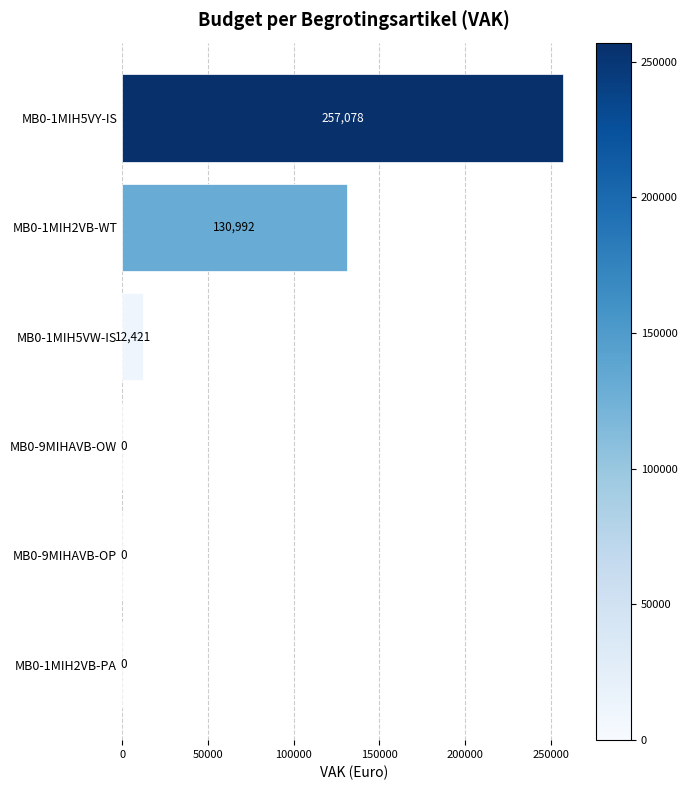

Reading top to bottom, transcribe all the data shown in this chart.

MB0-1MIH5VY-IS=257078	MB0-1MIH2VB-WT=130992	MB0-1MIH5VW-IS=12421	MB0-9MIHAVB-OW=0	MB0-9MIHAVB-OP=0	MB0-1MIH2VB-PA=0